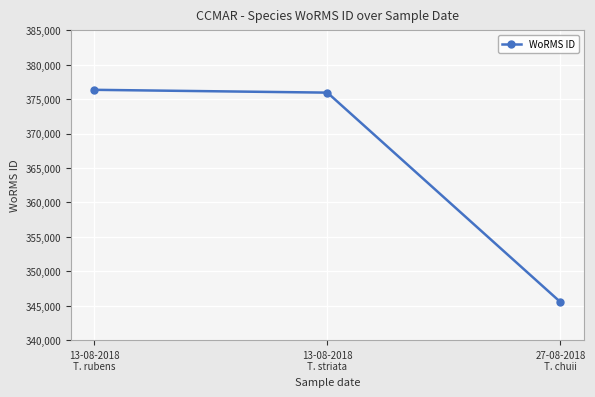

What is the ratio of the value at 27-08-2018
T. chuii to the value at 13-08-2018
T. rubens?

0.9